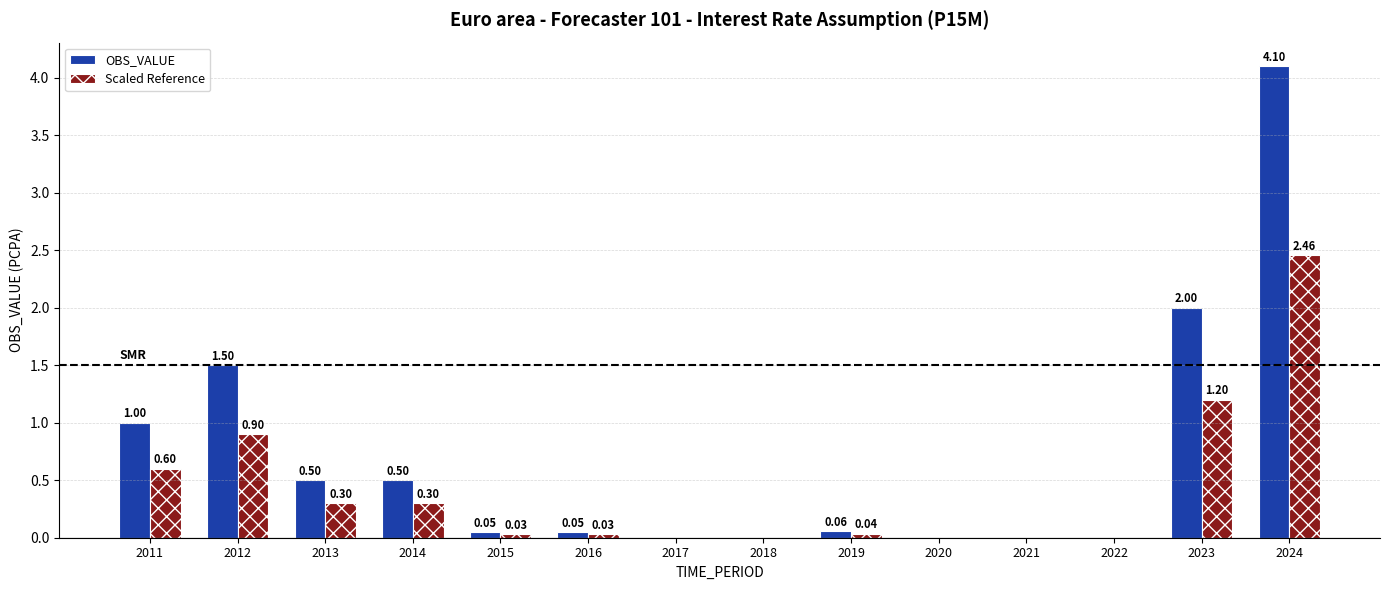

The Scaled Reference series shows 0.0 at 2020. True or false?

True